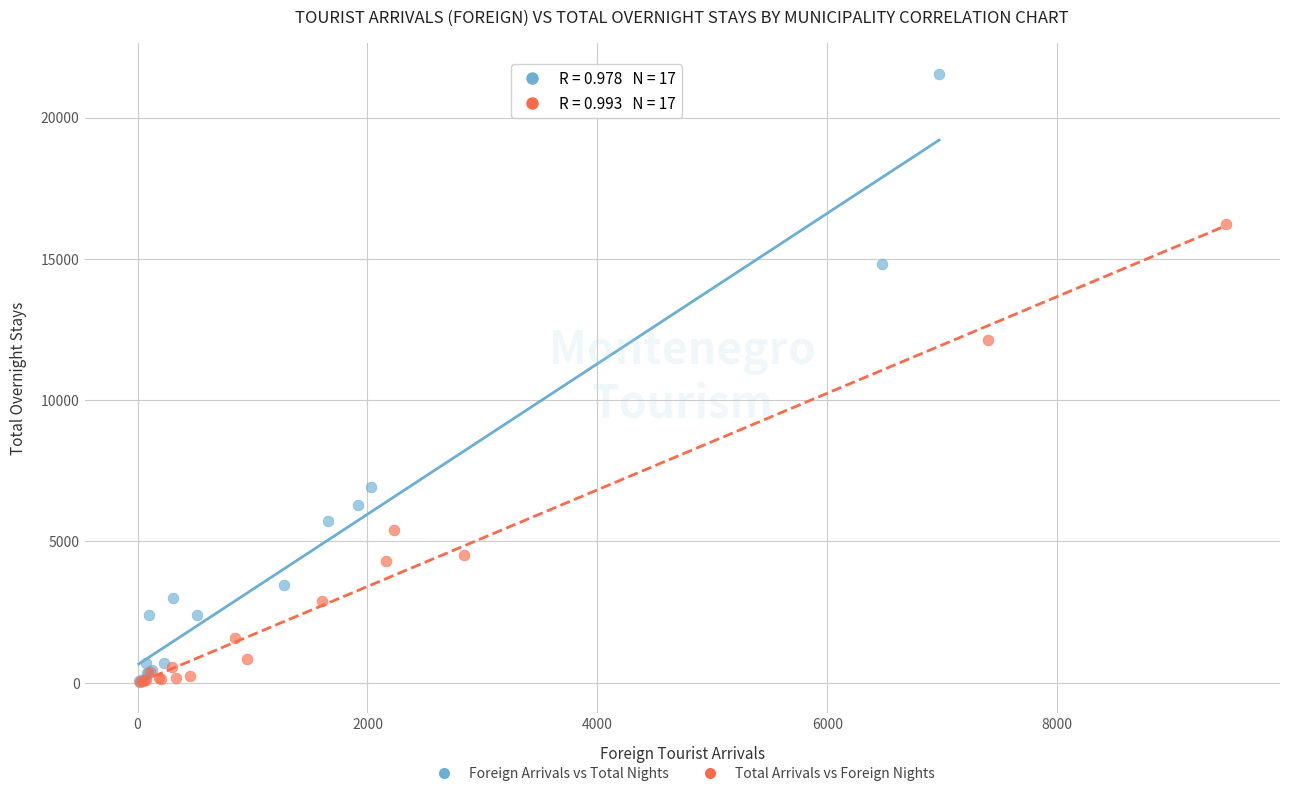

Which series has the largest Y range (max minus min)?

Foreign Arrivals vs Total Nights